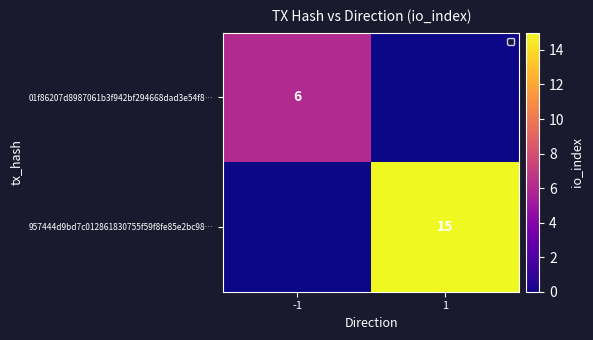

The value of 01f86207d8987061b3f942bf294668dad3e54f8… at -1 is 6. True or false?

True